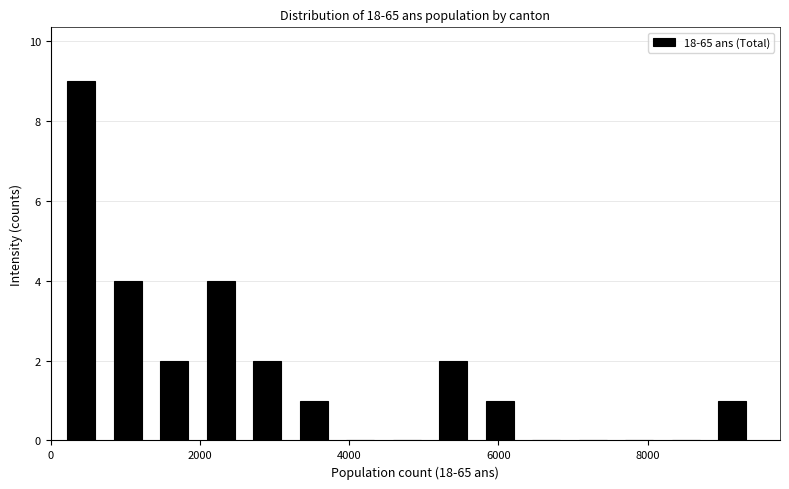

Read against the x-axis, roughly where is the centre of the tallest bar?

400